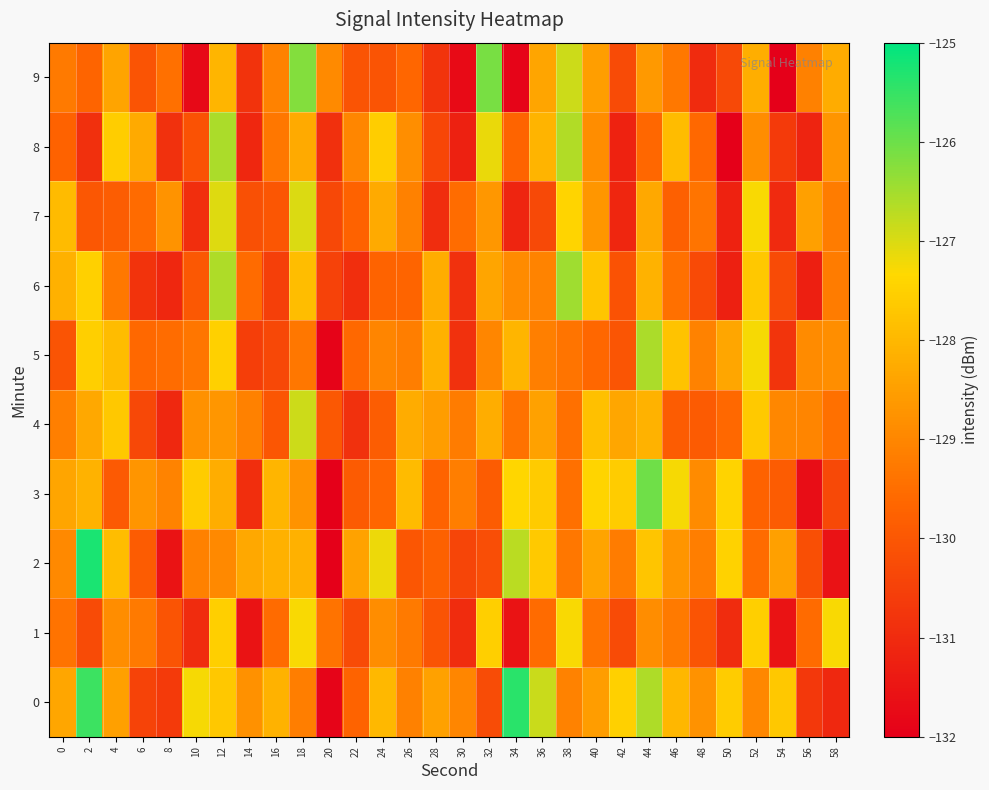

Reading right to left, extract all data points from this chart.

0: 58=-131.0	56=-130.7	54=-127.7	52=-129.0	50=-127.6	48=-128.8	46=-128.0	44=-126.6	42=-127.5	40=-128.5	38=-129.1	36=-126.8	34=-125.4	32=-130.2	30=-129.0	28=-128.4	26=-129.1	24=-128.0	22=-129.7	20=-131.9	18=-129.2	16=-128.1	14=-128.8	12=-127.7	10=-127.3	8=-130.6	6=-130.5	4=-128.5	2=-125.6	0=-128.3
1: 58=-127.3	56=-129.5	54=-131.6	52=-127.5	50=-131.0	48=-130.1	46=-129.3	44=-128.9	42=-130.3	40=-129.4	38=-127.3	36=-129.5	34=-131.6	32=-127.5	30=-131.0	28=-130.1	26=-129.3	24=-128.9	22=-130.3	20=-129.4	18=-127.3	16=-129.5	14=-131.6	12=-127.5	10=-131.0	8=-130.1	6=-129.3	4=-128.9	2=-130.3	0=-129.4
2: 58=-131.6	56=-130.2	54=-128.5	52=-129.6	50=-127.5	48=-129.2	46=-128.7	44=-127.7	42=-129.2	40=-128.4	38=-129.3	36=-127.6	34=-126.7	32=-130.2	30=-130.4	28=-129.8	26=-130.0	24=-127.2	22=-128.4	20=-132.8	18=-128.1	16=-128.1	14=-128.3	12=-129.0	10=-129.1	8=-131.5	6=-129.9	4=-127.9	2=-125.2	0=-129.0
3: 58=-130.3	56=-131.7	54=-129.9	52=-129.7	50=-127.5	48=-128.9	46=-127.2	44=-126.0	42=-127.6	40=-127.4	38=-129.4	36=-127.6	34=-127.4	32=-129.9	30=-129.2	28=-129.7	26=-127.9	24=-129.7	22=-129.9	20=-132.2	18=-128.7	16=-128.0	14=-130.9	12=-128.2	10=-127.6	8=-129.1	6=-128.7	4=-129.9	2=-128.1	0=-128.4
4: 58=-129.5	56=-129.0	54=-129.0	52=-127.6	50=-129.6	48=-129.9	46=-129.9	44=-128.1	42=-128.4	40=-127.8	38=-129.4	36=-128.5	34=-129.4	32=-128.2	30=-129.2	28=-128.6	26=-128.2	24=-129.9	22=-130.9	20=-130.0	18=-126.9	16=-130.0	14=-129.1	12=-128.7	10=-128.8	8=-131.0	6=-130.4	4=-127.7	2=-128.3	0=-129.1
5: 58=-128.8	56=-128.9	54=-130.8	52=-127.3	50=-128.4	48=-129.1	46=-127.8	44=-126.6	42=-130.0	40=-129.6	38=-129.4	36=-129.2	34=-128.1	32=-129.0	30=-130.9	28=-128.1	26=-129.2	24=-129.0	22=-129.6	20=-131.9	18=-129.3	16=-130.3	14=-130.6	12=-127.5	10=-129.3	8=-129.5	6=-129.6	4=-127.9	2=-127.5	0=-130.1
6: 58=-129.2	56=-131.3	54=-130.3	52=-127.7	50=-131.2	48=-130.3	46=-129.4	44=-128.1	42=-130.1	40=-127.7	38=-126.5	36=-129.1	34=-128.9	32=-128.4	30=-130.9	28=-128.2	26=-129.7	24=-129.7	22=-130.9	20=-130.5	18=-127.9	16=-130.5	14=-129.6	12=-126.6	10=-130.0	8=-131.1	6=-130.8	4=-129.3	2=-127.5	0=-128.1
7: 58=-129.2	56=-128.5	54=-131.0	52=-127.3	50=-131.2	48=-129.3	46=-129.8	44=-128.3	42=-131.1	40=-128.7	38=-127.4	36=-130.3	34=-131.1	32=-128.7	30=-129.5	28=-130.9	26=-129.1	24=-128.3	22=-129.7	20=-130.3	18=-127.0	16=-130.0	14=-130.2	12=-127.0	10=-130.9	8=-128.7	6=-129.6	4=-129.8	2=-130.0	0=-127.9
8: 58=-128.7	56=-131.2	54=-130.6	52=-128.9	50=-132.1	48=-129.6	46=-127.9	44=-129.6	42=-131.2	40=-128.9	38=-126.6	36=-128.1	34=-129.7	32=-127.1	30=-131.2	28=-130.4	26=-128.8	24=-127.6	22=-129.0	20=-130.9	18=-128.3	16=-129.3	14=-131.1	12=-126.6	10=-130.1	8=-130.9	6=-128.3	4=-127.5	2=-130.9	0=-129.8
9: 58=-128.2	56=-129.1	54=-133.0	52=-128.2	50=-130.3	48=-131.0	46=-129.3	44=-128.6	42=-130.3	40=-128.5	38=-126.9	36=-128.4	34=-131.9	32=-126.1	30=-131.7	28=-130.8	26=-129.6	24=-130.1	22=-130.1	20=-128.9	18=-126.2	16=-129.1	14=-130.8	12=-128.0	10=-131.8	8=-129.4	6=-130.1	4=-128.4	2=-129.7	0=-129.2